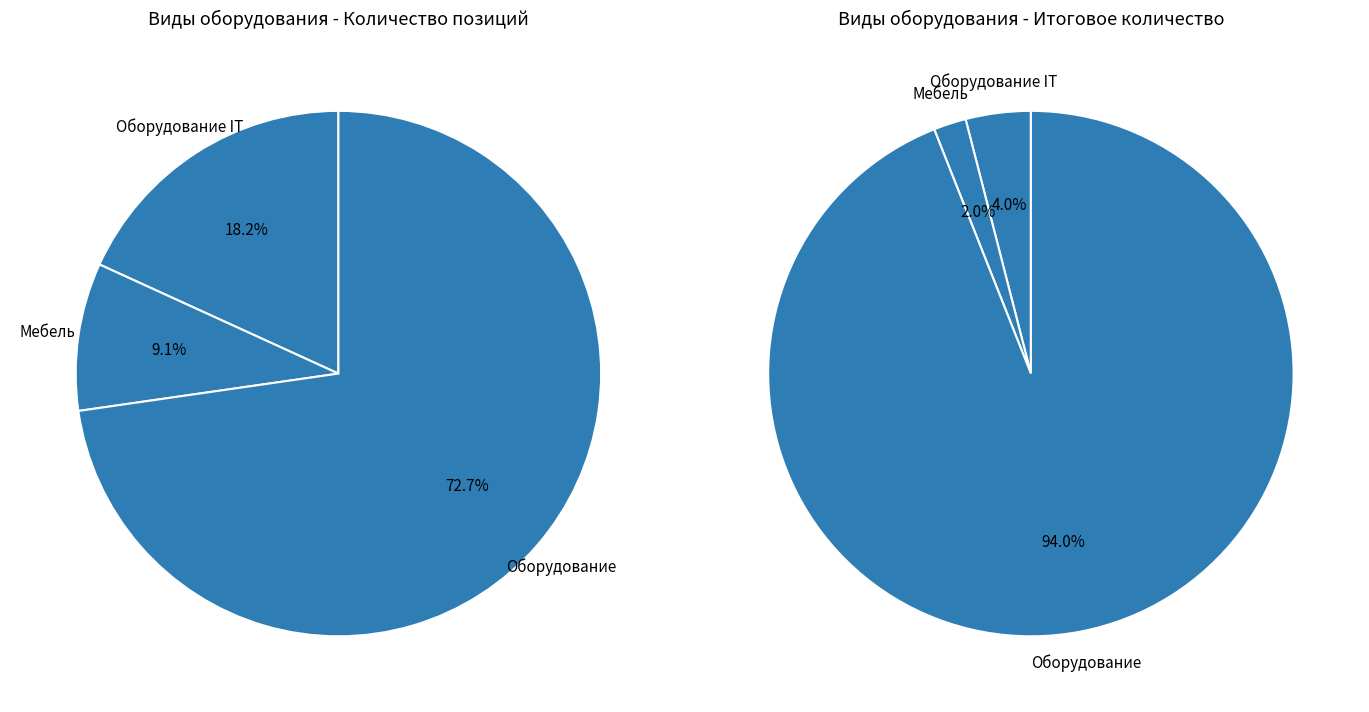

Count the number of slices in the pie.

3